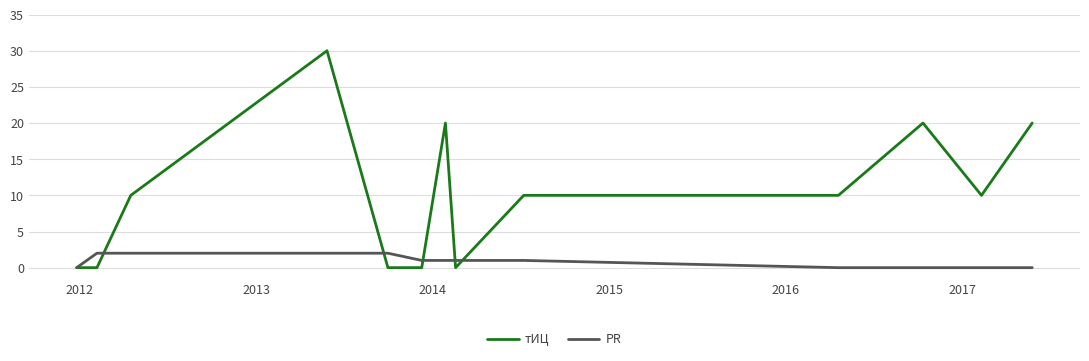

List the series in order of their peak value, highest first.

тИЦ, PR